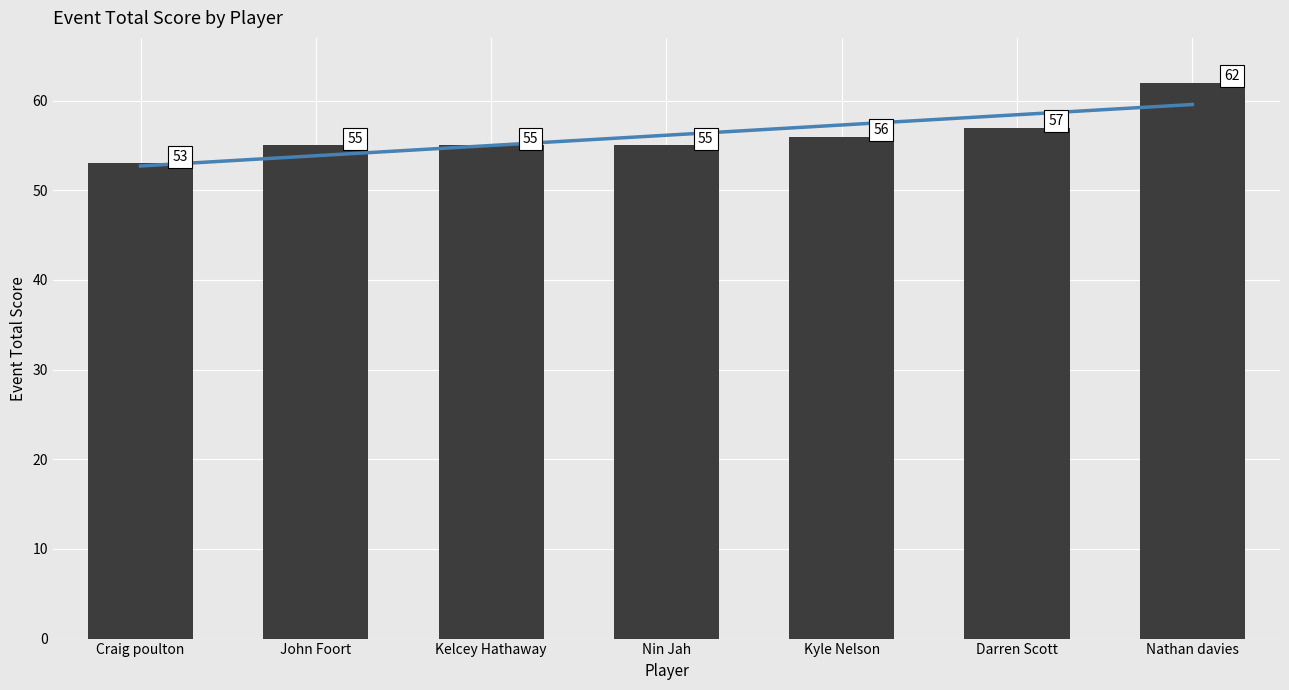

Is it true that the value at Craig poulton is 37?

False